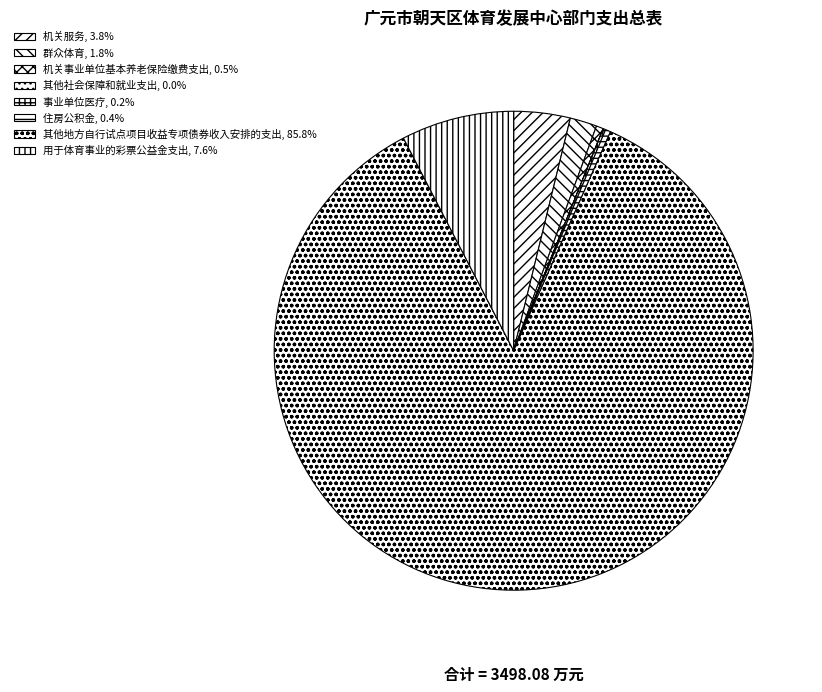

What is the smallest slice in the pie chart?

其他社会保障和就业支出